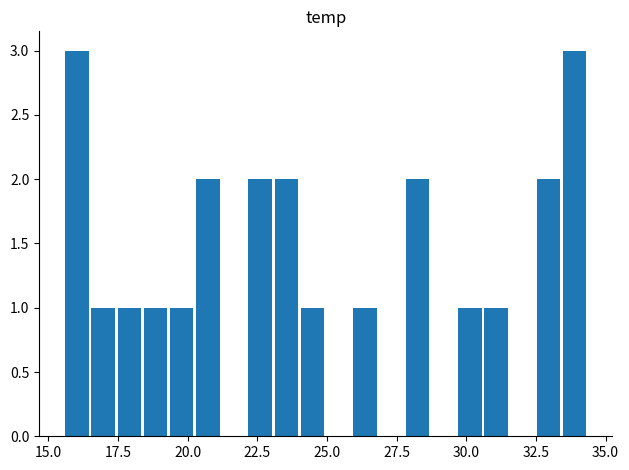

What is the greatest value displayed?

3